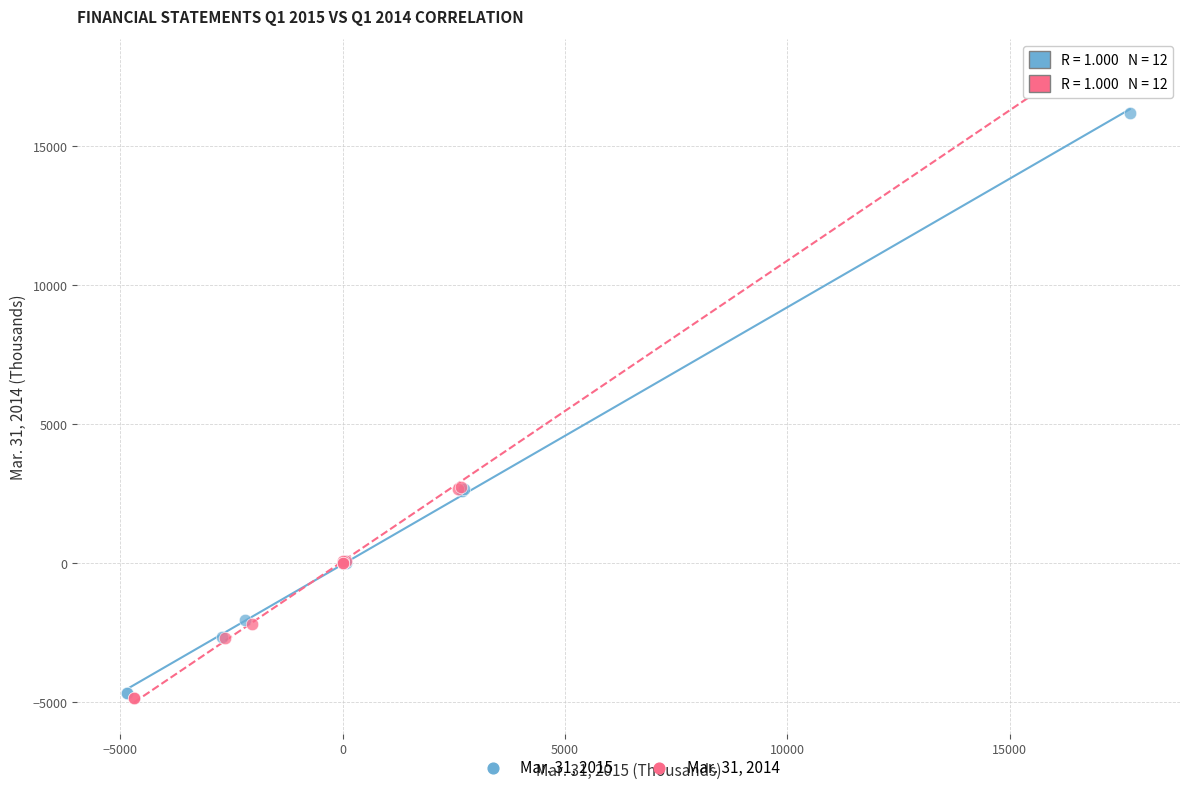

Which series has the widest spread of Y values?

Mar. 31, 2014